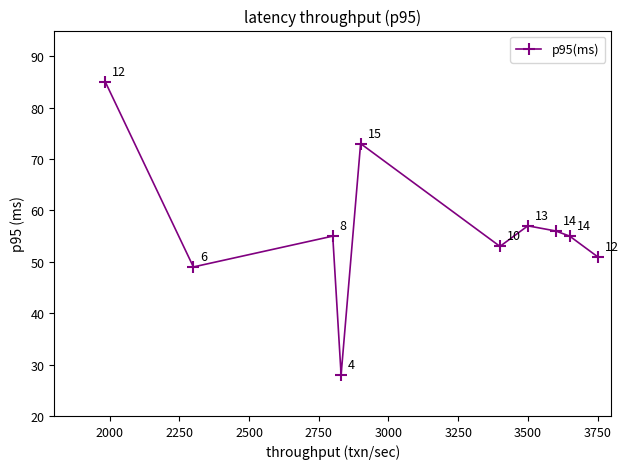

Reading right to left, what are all the values shown in this chart?

51	55	56	57	53	73	28	55	49	85